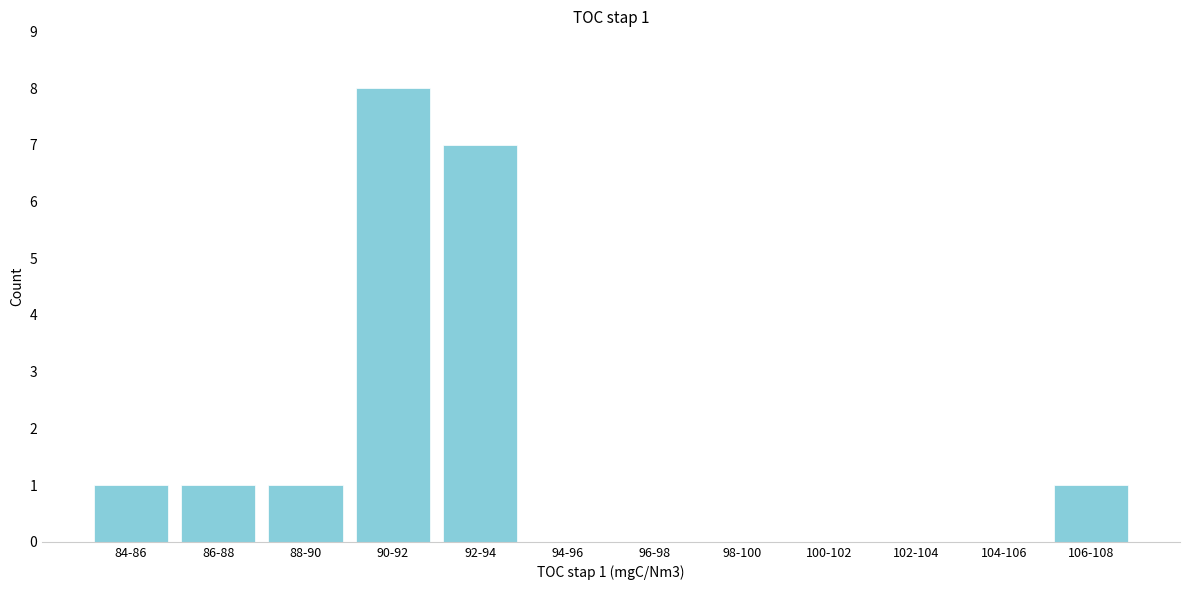

Reading left to right, list all the values displayed in this chart.

84-86=1	86-88=1	88-90=1	90-92=8	92-94=7	94-96=0	96-98=0	98-100=0	100-102=0	102-104=0	104-106=0	106-108=1